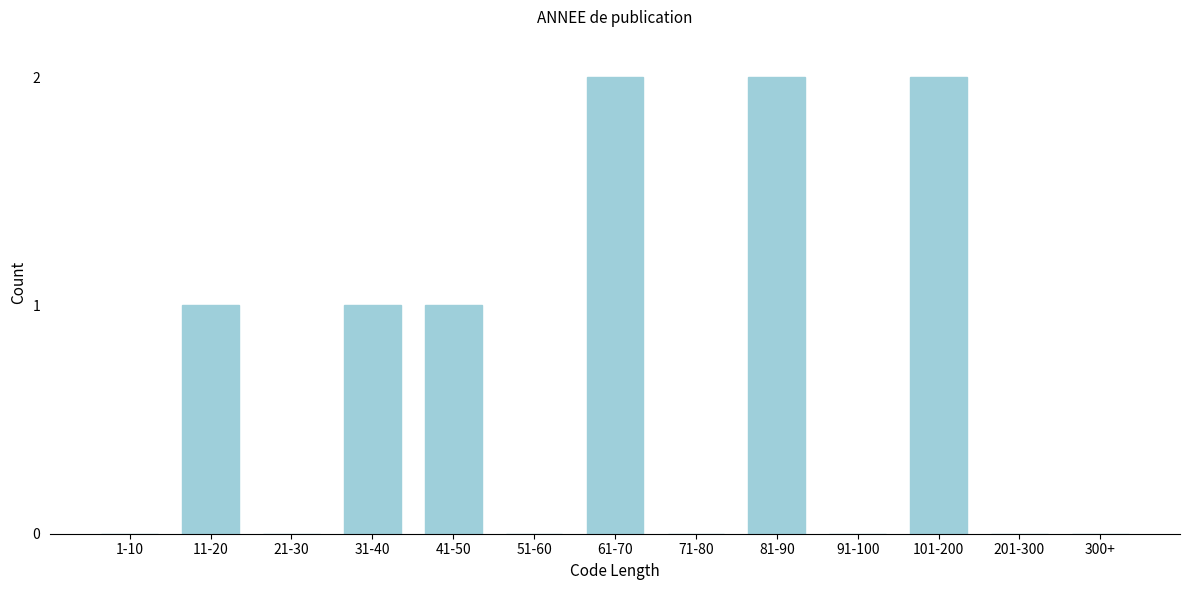

Reading left to right, list all the values displayed in this chart.

1-10=0	11-20=1	21-30=0	31-40=1	41-50=1	51-60=0	61-70=2	71-80=0	81-90=2	91-100=0	101-200=2	201-300=0	300+=0